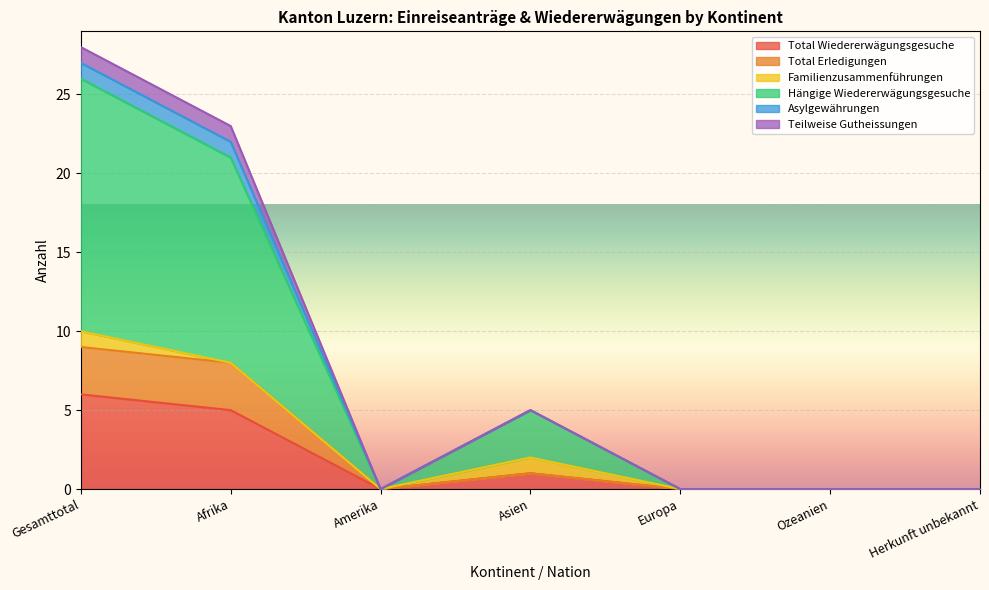

What is the average value of the Total Wiedererwägungsgesuche series?

2